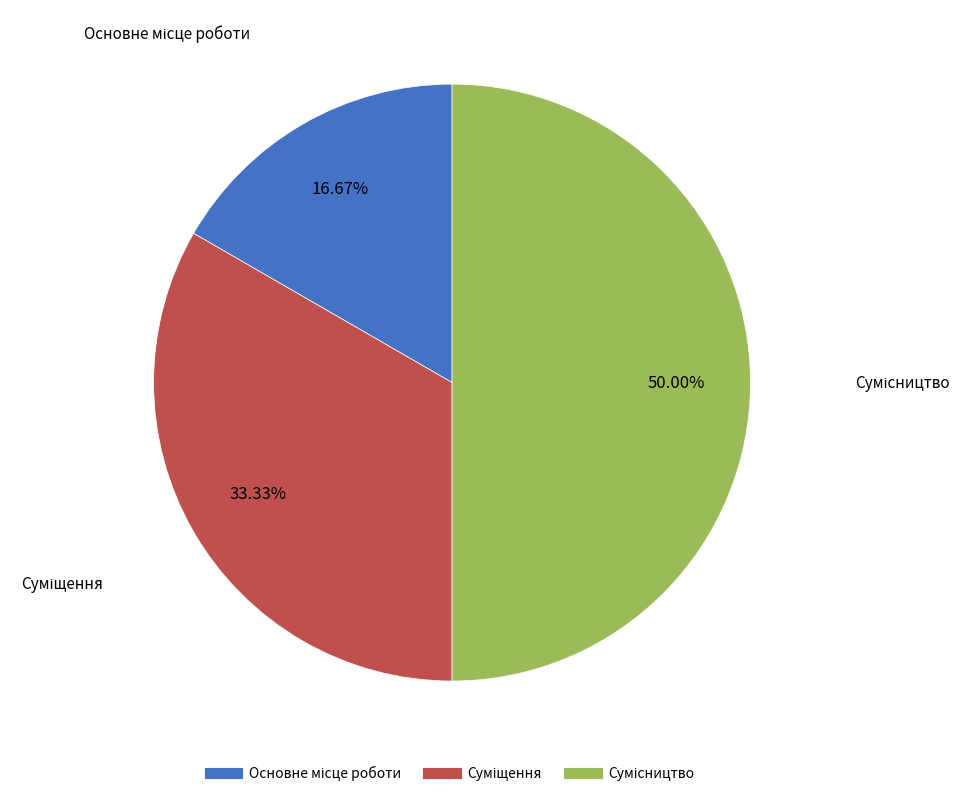

True or false: Сумісництво accounts for 50% of the total.

True